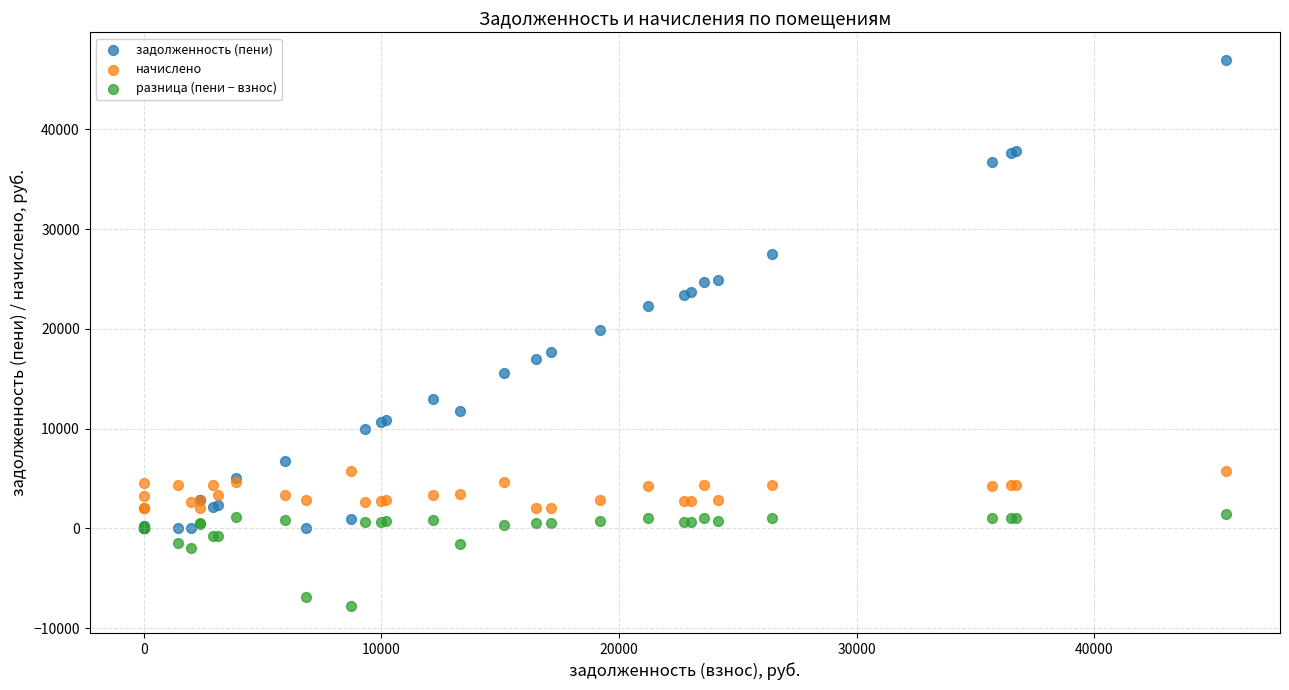

Which series reaches the maximum Y coordinate?

задолженность (пени)